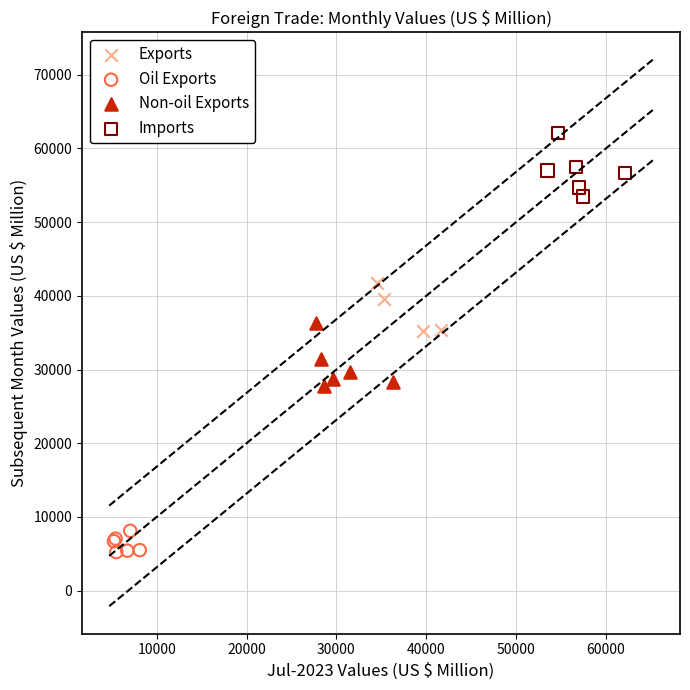

Which series contains the lowest Y value?

Oil Exports